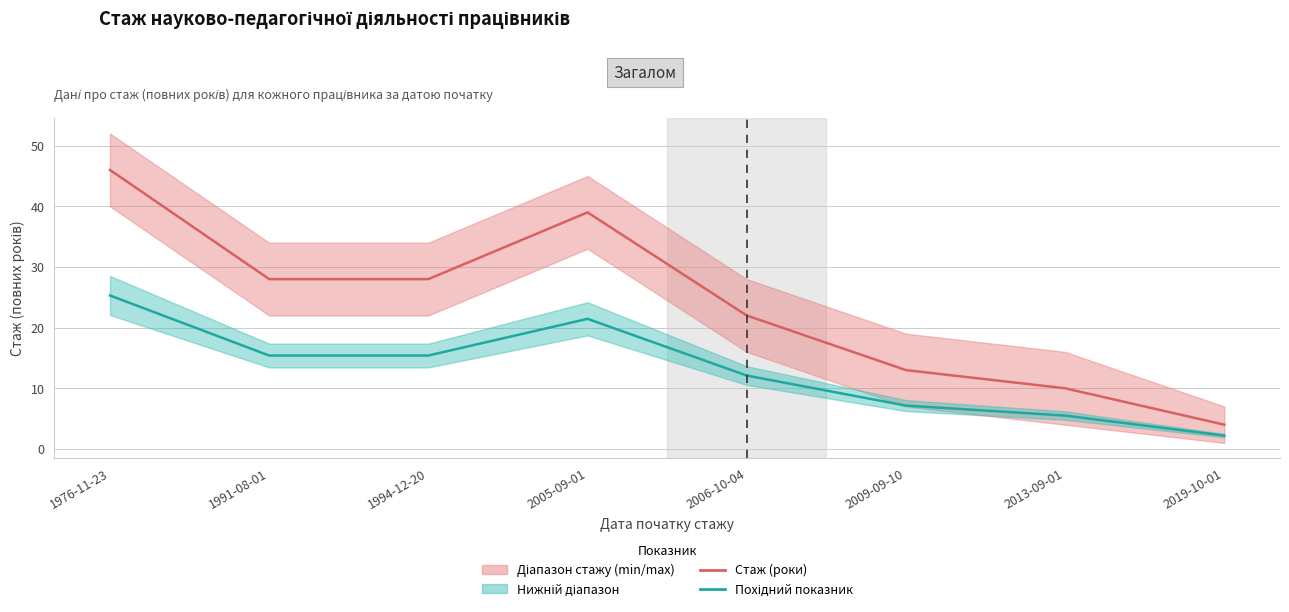

What is the label of the 2nd point from the left?

1991-08-01